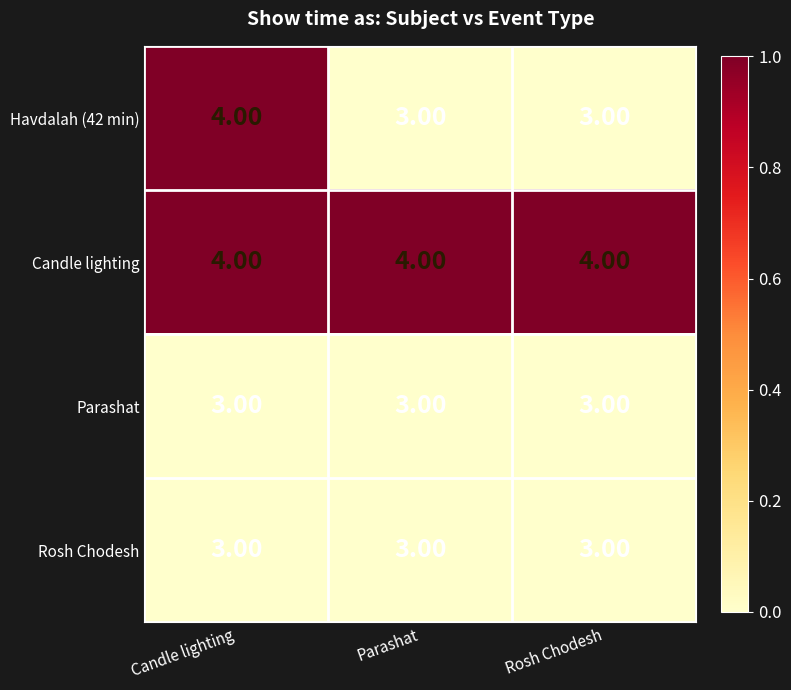

Between Candle lighting and Rosh Chodesh, which series saw the biggest shift?

Havdalah (42 min)